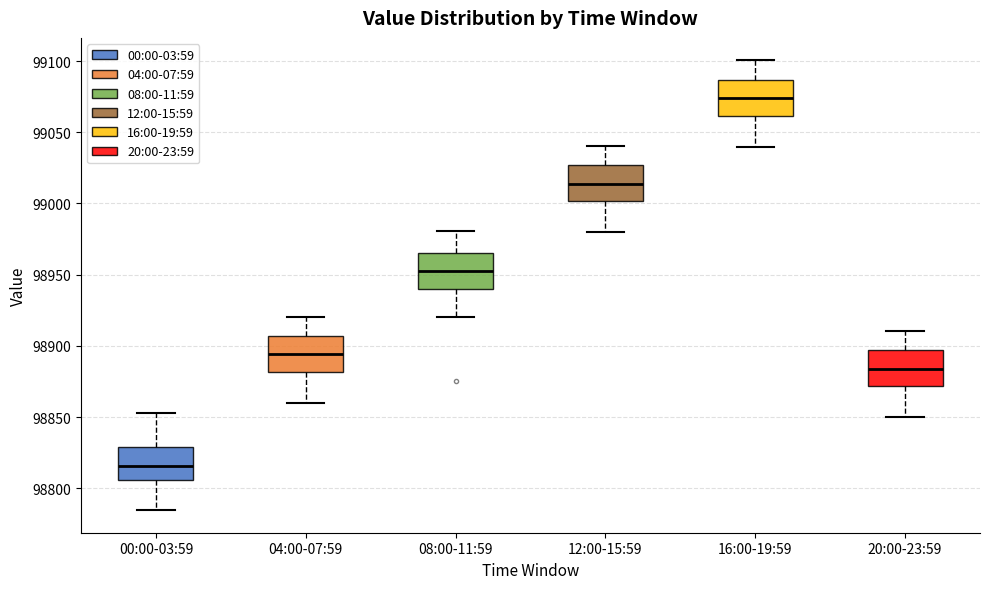

Which box has the lowest median line?

00:00-03:59